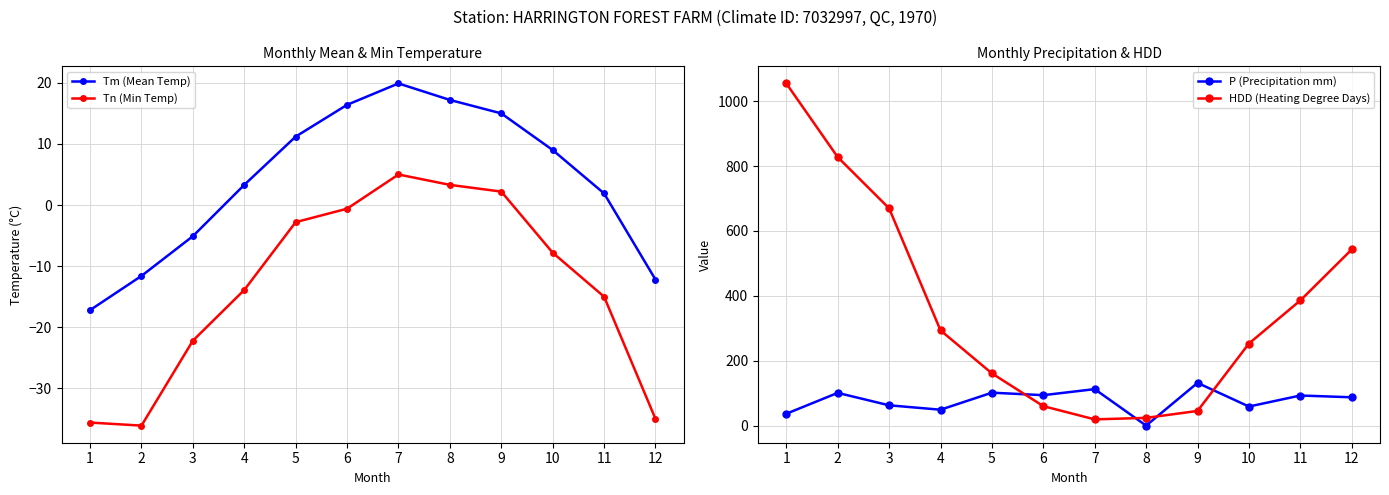

True or false: P (Precipitation mm) has a value of 128.1 at 11.

False